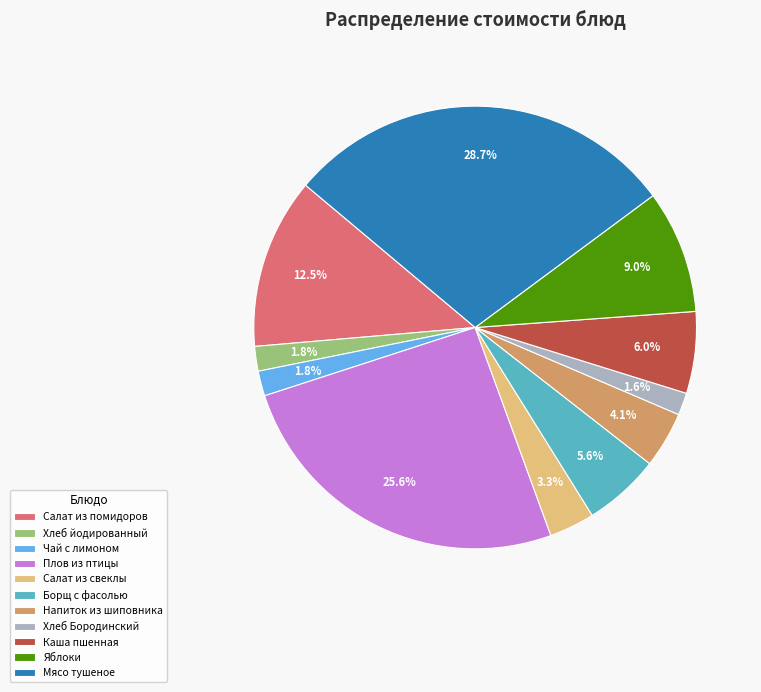

What portion of the pie excludes Плов из птицы?

74.4%